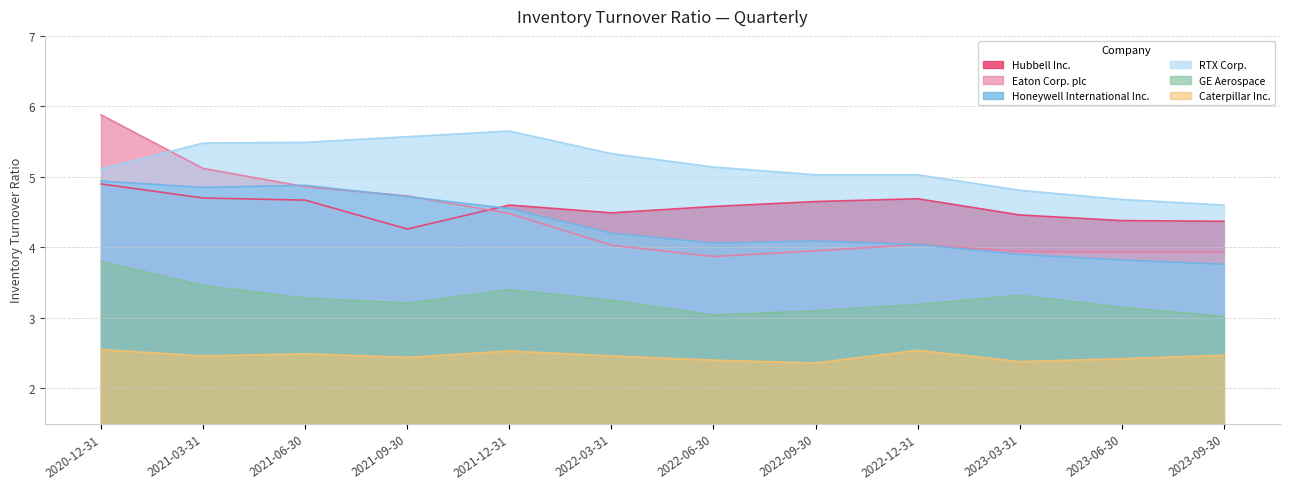

True or false: Honeywell International Inc. has a value of 6.4 at 2022-12-31.

False